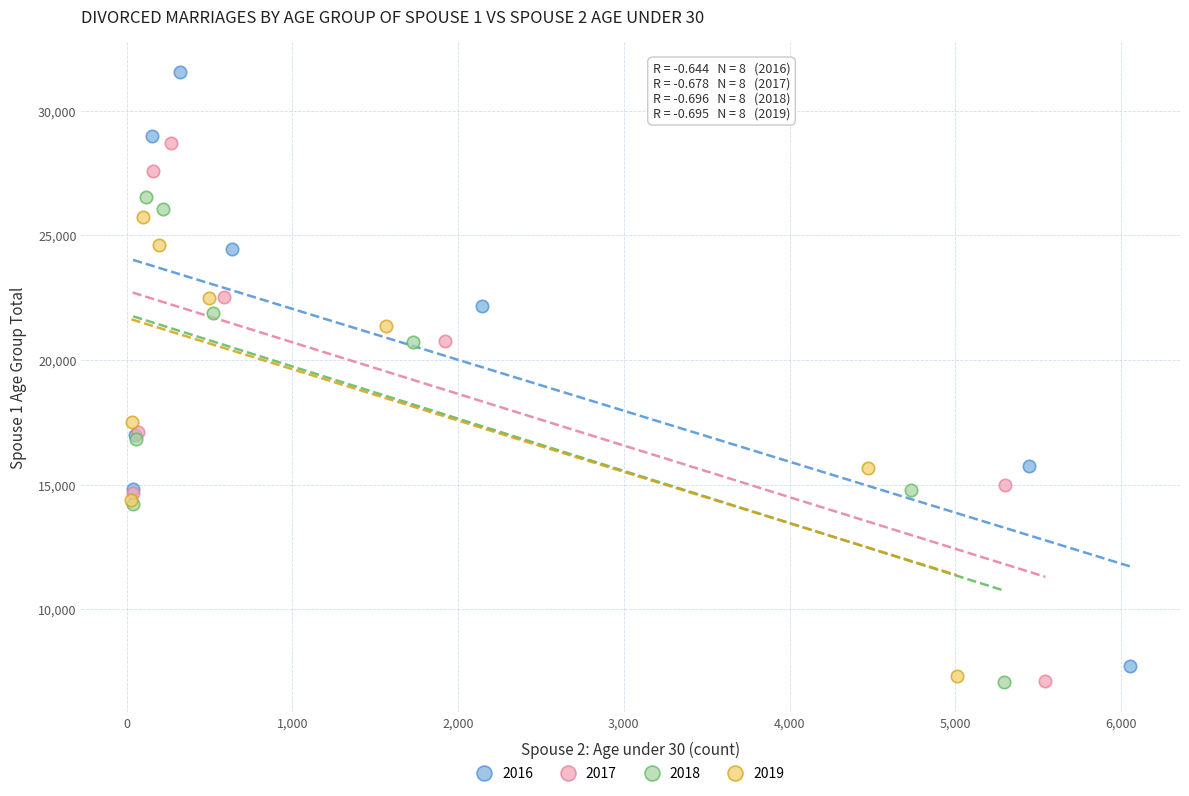

Which series reaches the maximum Y coordinate?

2016